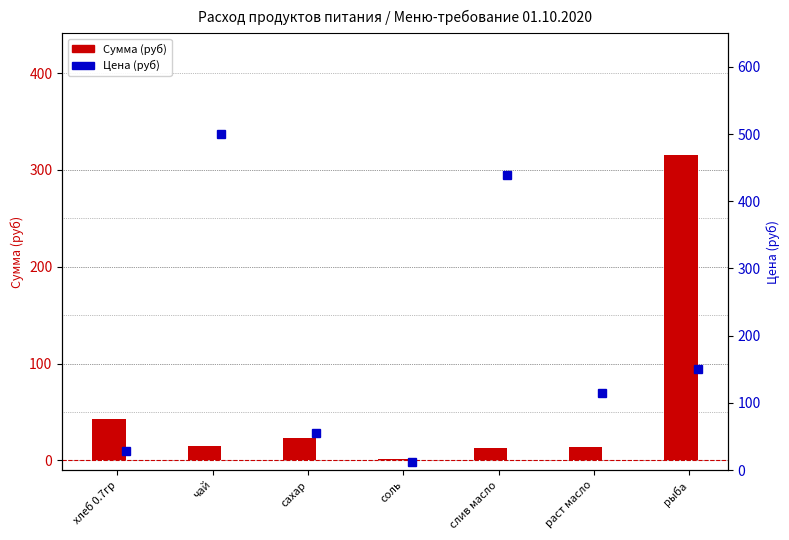

What is the total value across all series at соль?

13.1